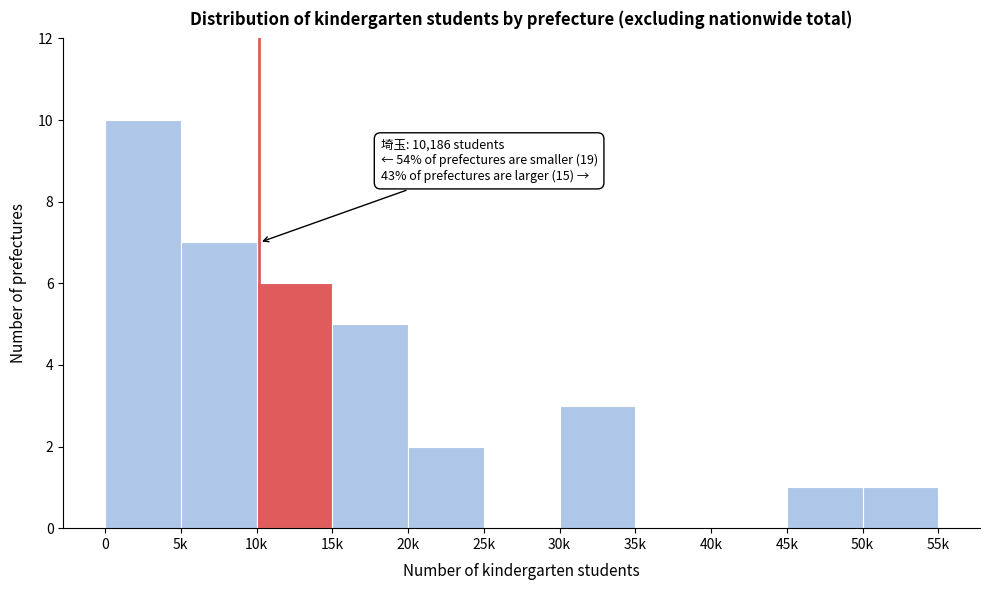

Reading left to right, what are all the values shown in this chart?

0=10	5k=7	10k=6	15k=5	20k=2	25k=0	30k=3	35k=0	40k=0	45k=1	50k=1